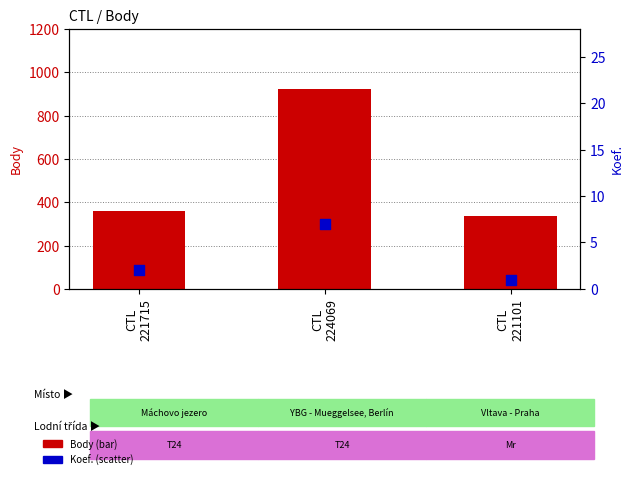

What are all the series names shown in the legend?

Body, Koef.